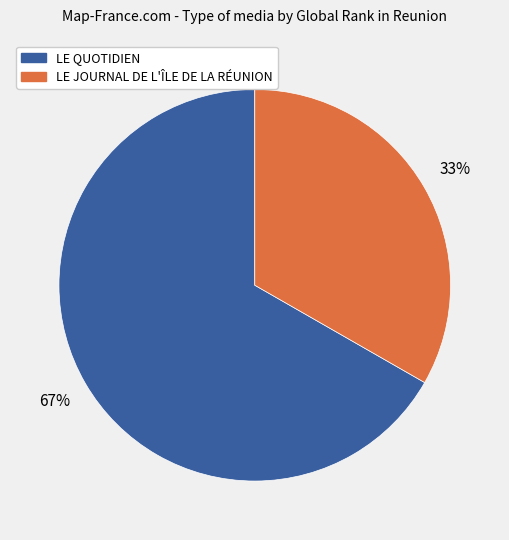

Does LE JOURNAL DE L'ÎLE DE LA RÉUNION account for over 50% of the chart?

No